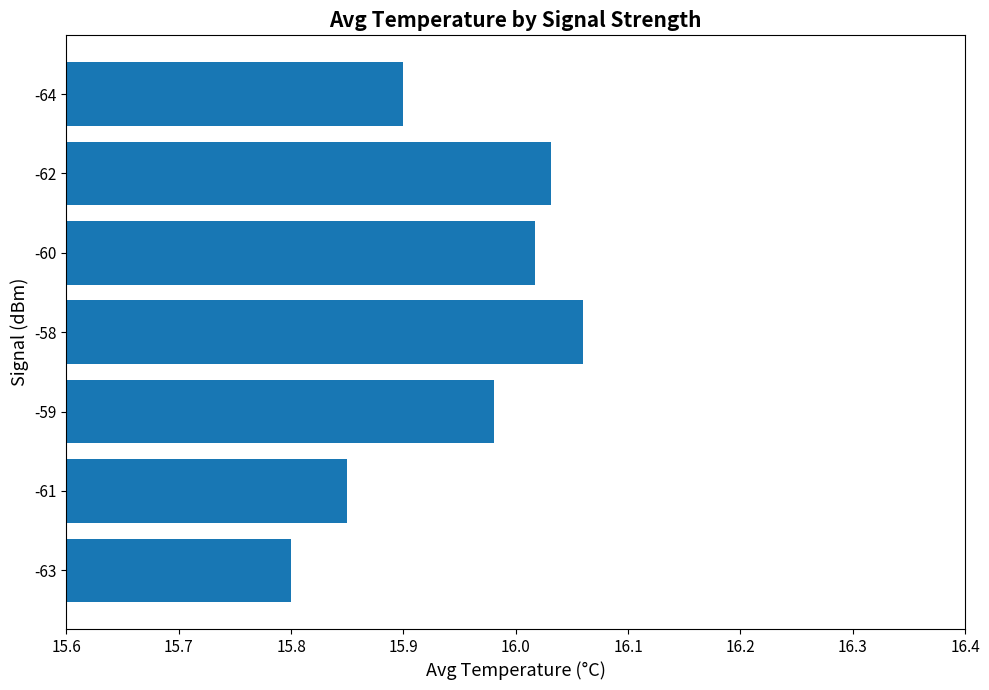

True or false: the data shows 15.8 at -61.

True